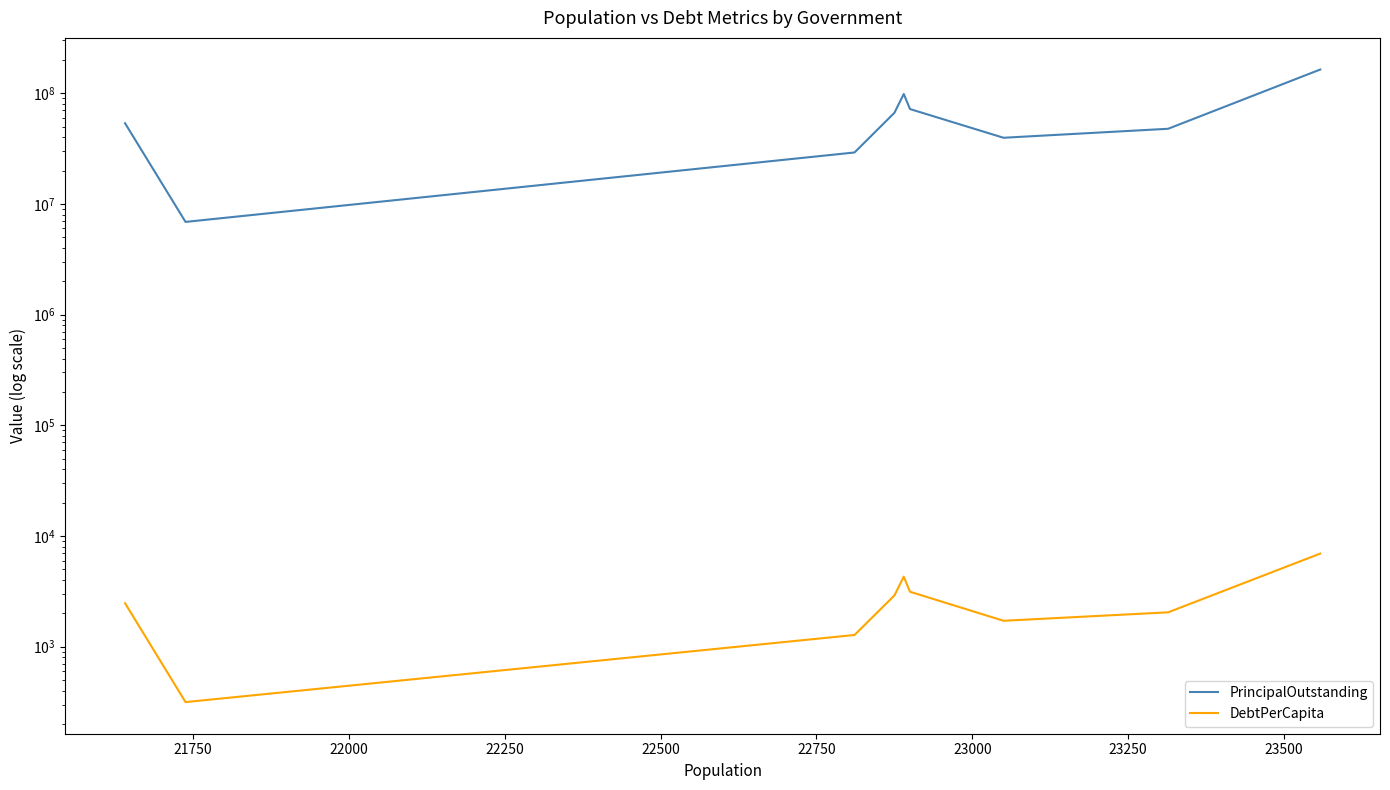

True or false: PrincipalOutstanding has more than 0 points higher than both neighbors.

True